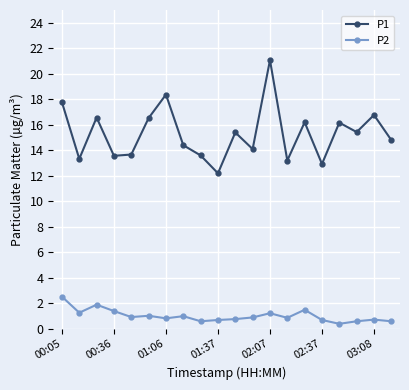

What is the sum of all P2 values?

20.5